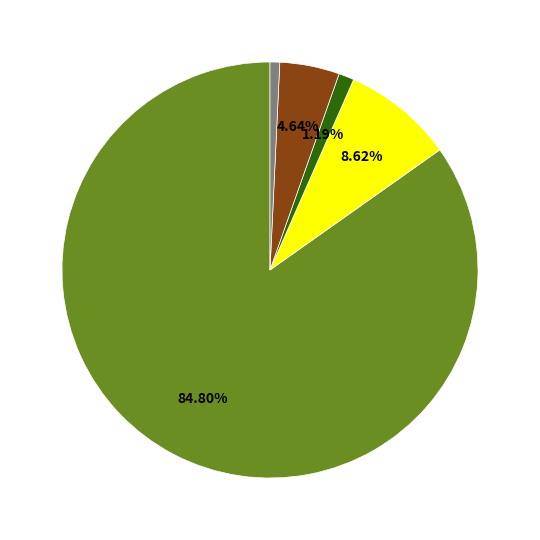

Is there any slice that represents more than half of the pie?

Yes